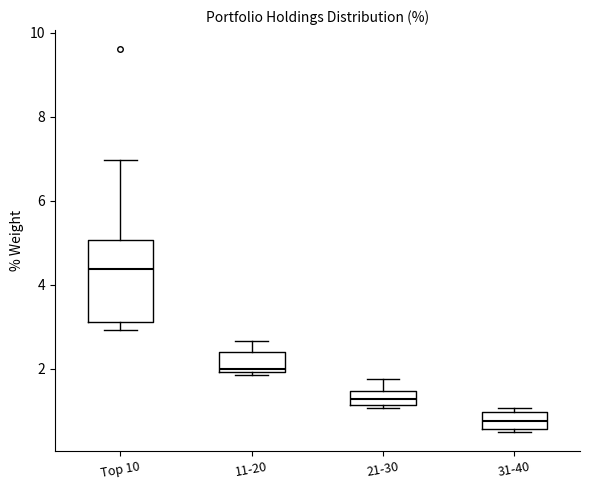

Which box is the tallest, from its lower edge to its upper edge?

Top 10